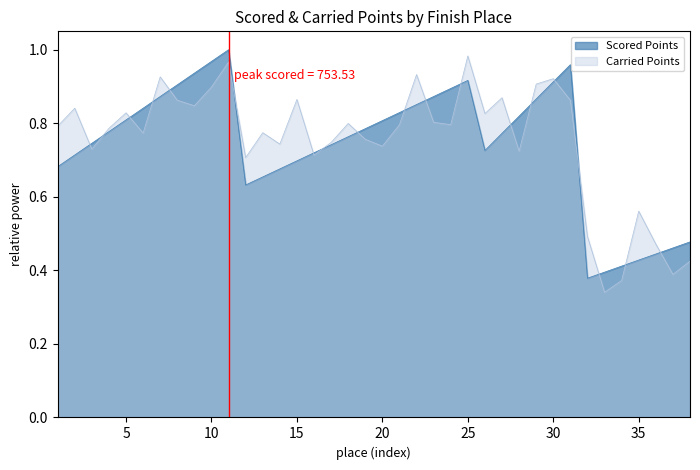

True or false: Carried Points has a value of 0.4 at 37.

True